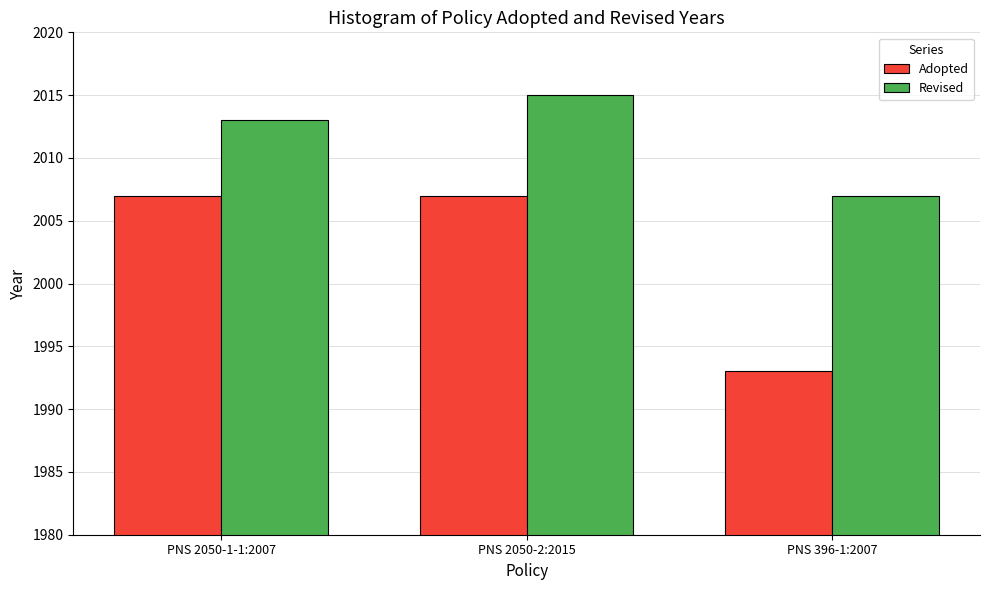

Is it true that Adopted equals 2007 at PNS 2050-1-1:2007?

True